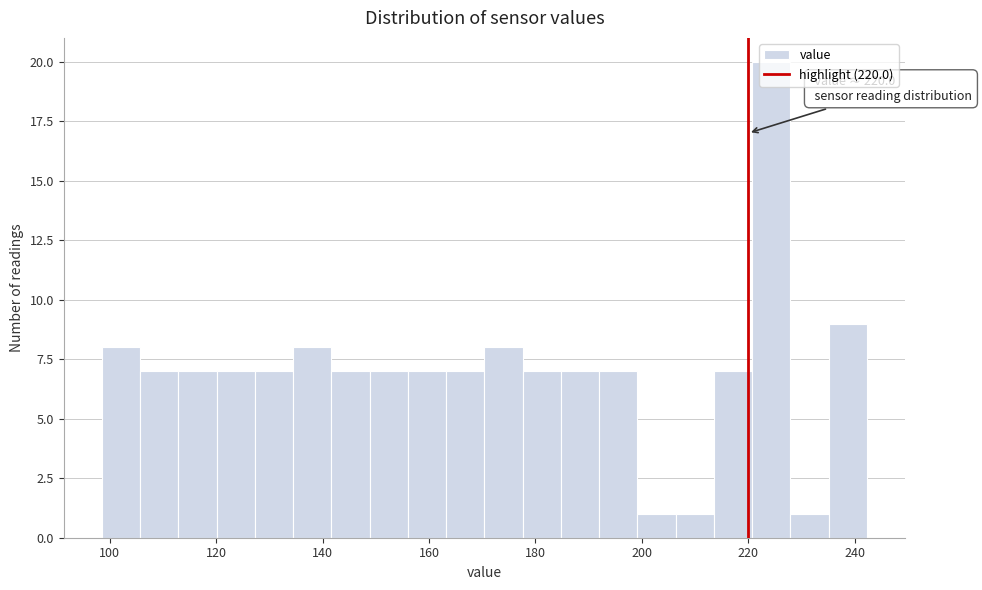

Read against the x-axis, roughly where is the centre of the tallest bar?

224